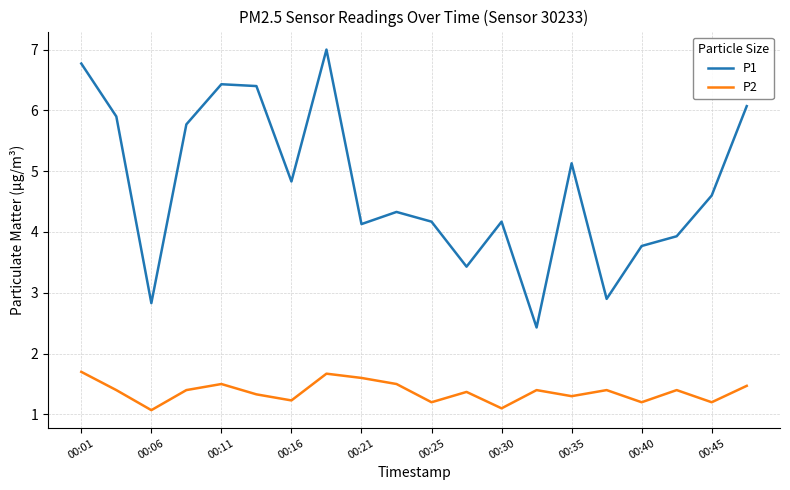

Which series has the largest total across all categories?

P1